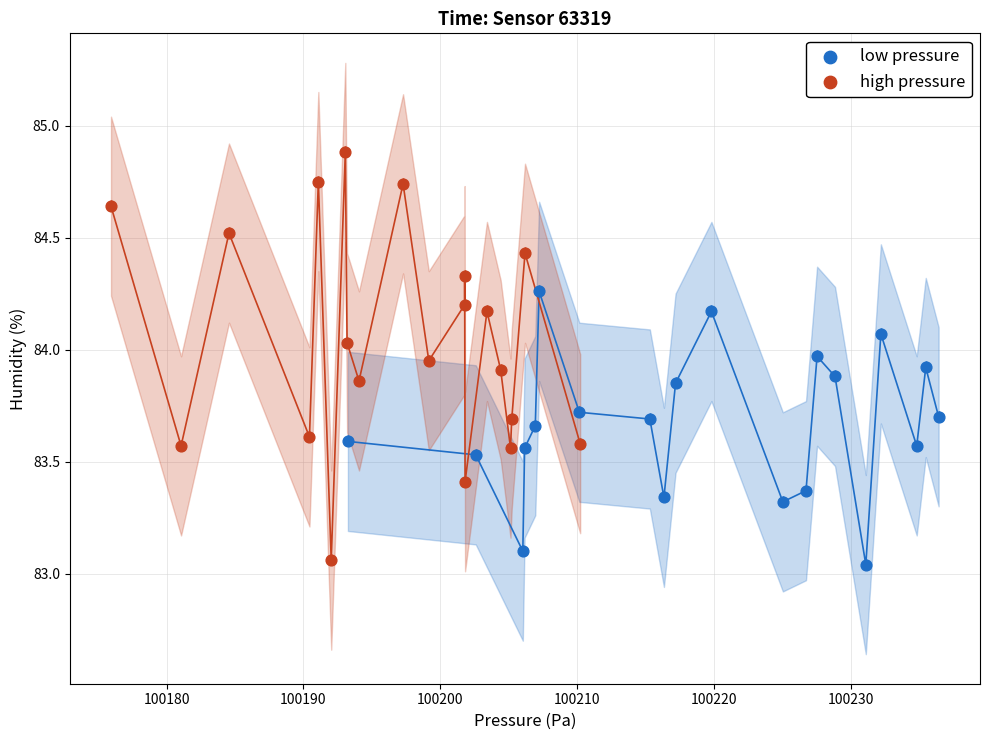

Which series has the widest spread of Y values?

high pressure